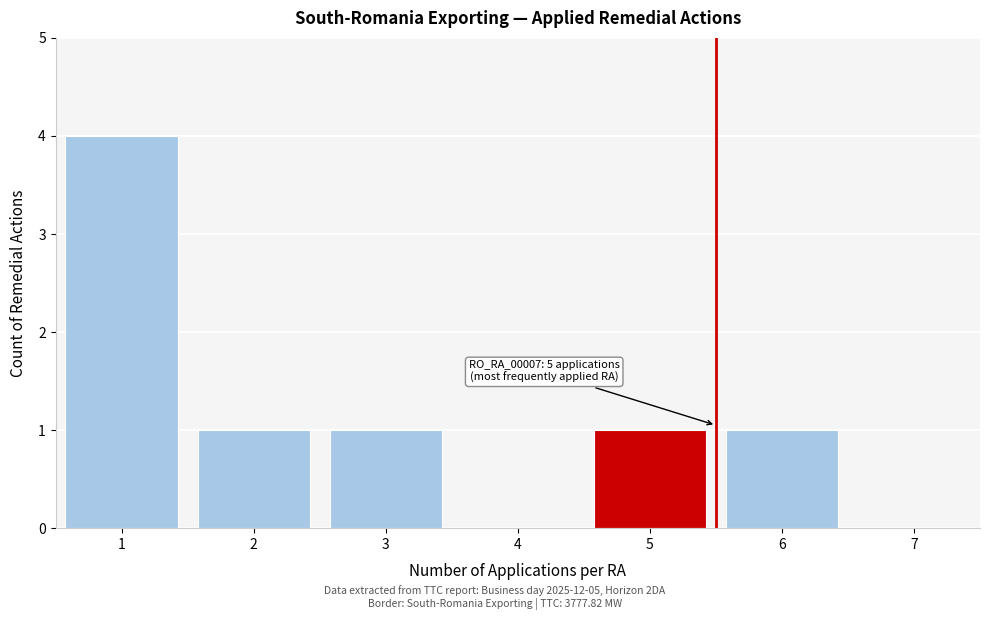

Reading left to right, what are all the values shown in this chart?

1=4	2=1	3=1	4=0	5=1	6=1	7=0